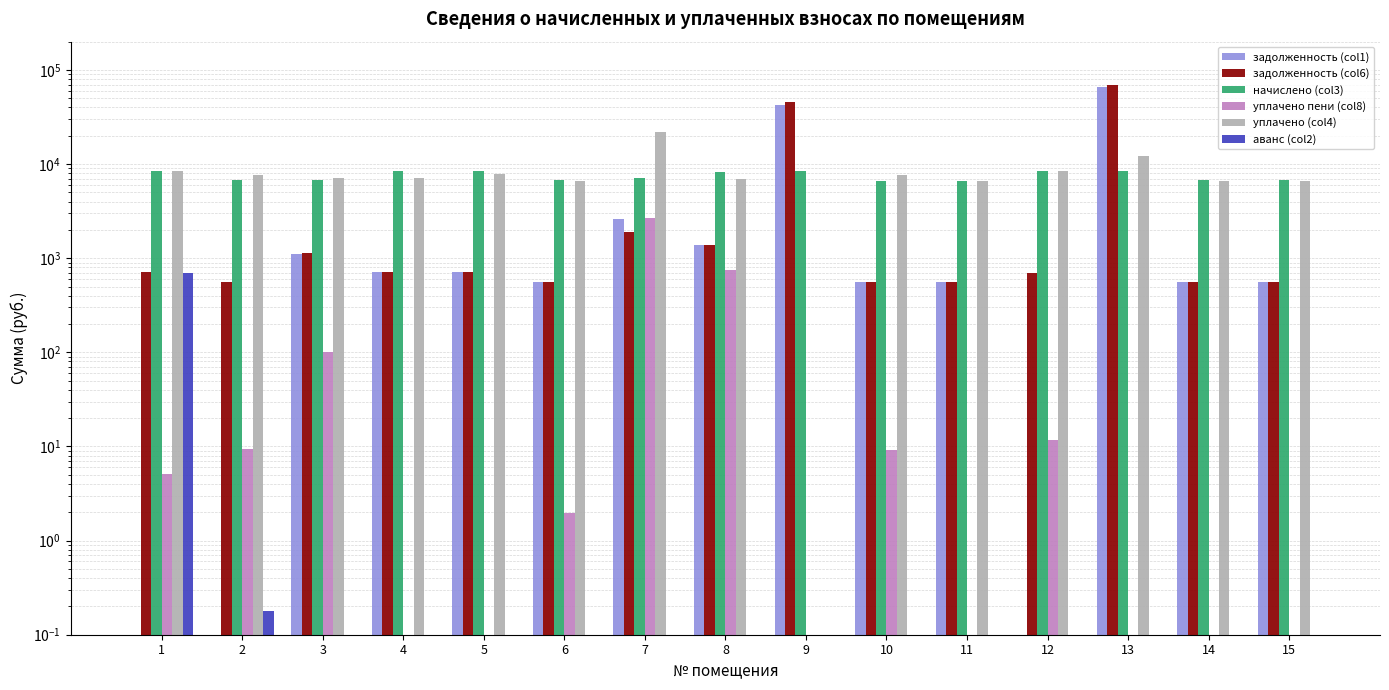

Reading right to left, list all the values displayed in this chart.

задолженность (col1): 558.5	560.4	65329.0	0.1	553.9	556.7	42362.6	1374.9	2643.1	559.5	708.0	708.0	1120.8	0.1	0.1
задолженность (col6): 558.5	560.4	68644.8	704.2	553.9	556.7	45474.4	1377.5	1903.9	559.5	708.0	708.0	1125.4	560.4	707.0
начислено (col3): 6702.4	6724.8	8551.7	8450.9	6646.3	6679.9	8473.2	8237.9	7038.6	6713.6	8495.6	8495.6	6724.8	6724.8	8484.5
уплачено пени (col8): 0.1	0.1	0.1	11.8	0.1	9.1	0.1	741.7	2691.3	1.9	0.1	0.1	100.0	9.3	5.2
уплачено (col4): 6642.0	6664.2	12215.5	8374.7	6586.4	7609.1	0.1	6866.9	22125.7	6653.1	7787.7	7156.3	7078.5	7663.8	8408.0
аванс (col2): 0.1	0.1	0.1	0.1	0.1	0.1	0.1	0.1	0.1	0.1	0.1	0.1	0.1	0.2	704.6